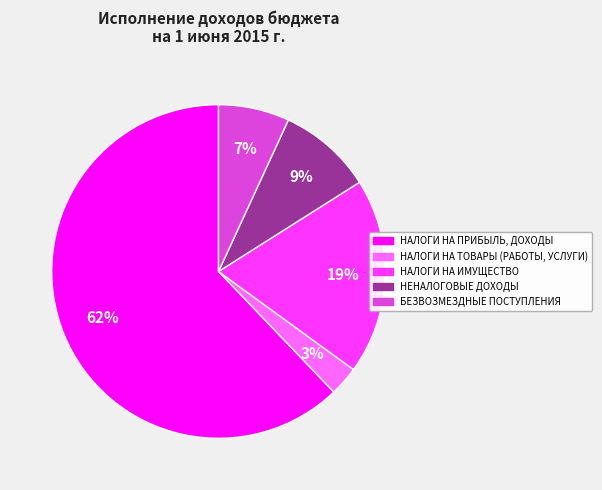

To the nearest percent, what is the difference between the largest and smallest slice percentages?

59%